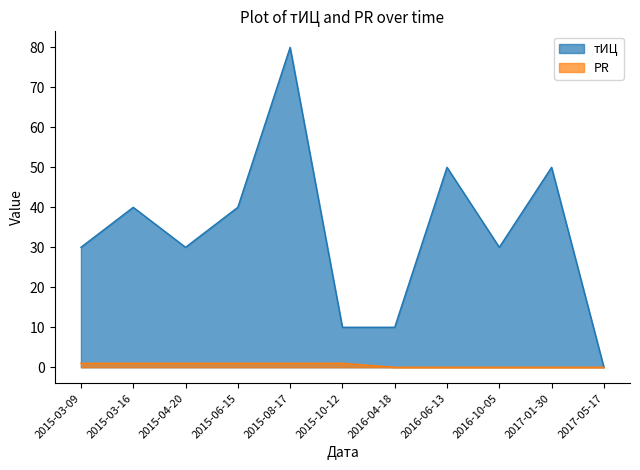

Is the value of тИЦ at 2015-03-16 greater than the value of PR at 2015-03-16?

Yes